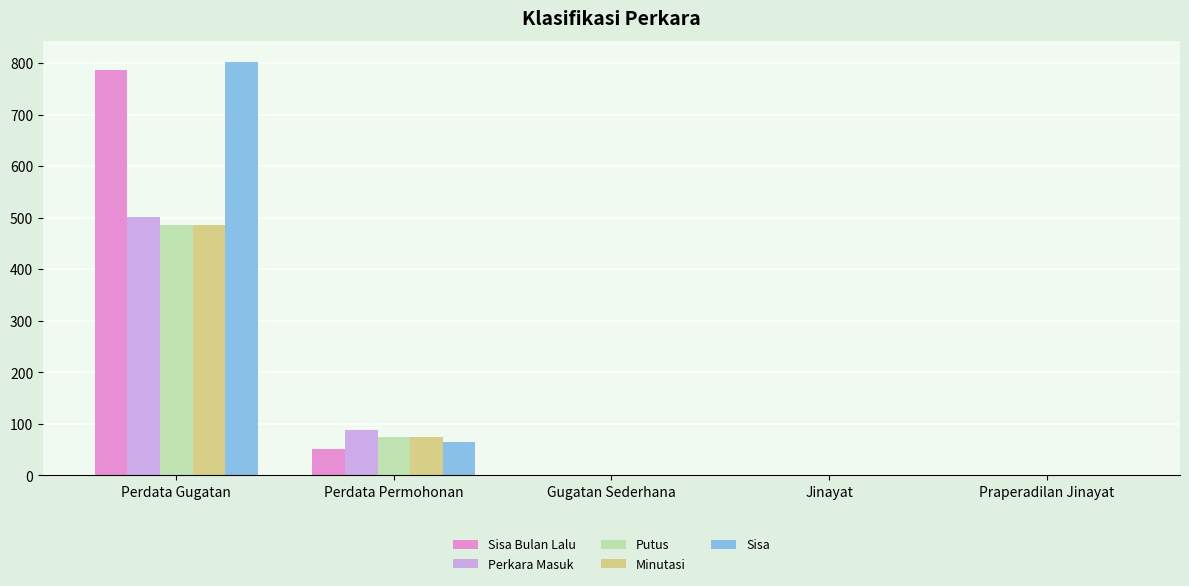

What is the sum of all Perkara Masuk values?

591